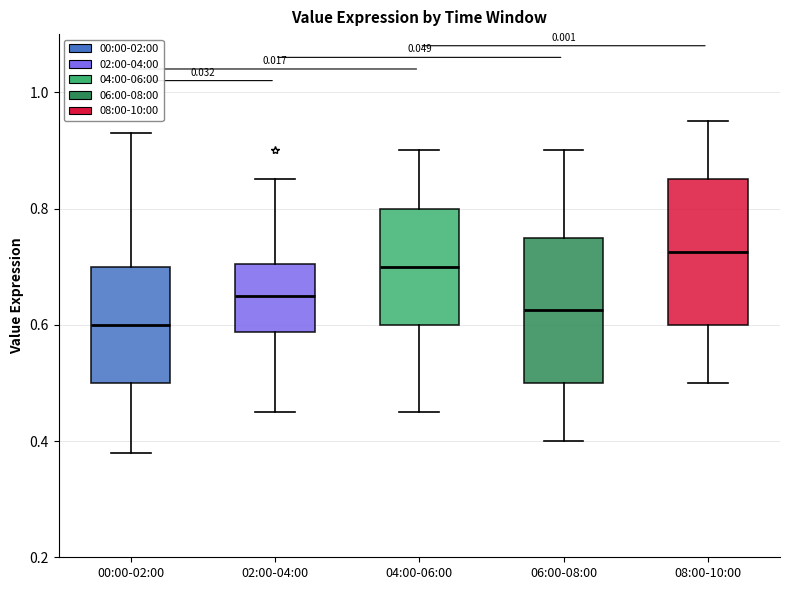

Reading left to right, transcribe this box plot: for each box, give where its median line is, the range the box spans, and where its two whiskers end, as read against the y-axis. The values are not printed on the chart, so give them approximately, as read against the axis.

00:00-02:00: median 0.60, box 0.50 to 0.70, whiskers 0.38 to 0.94
02:00-04:00: median 0.66, box 0.58 to 0.70, whiskers 0.46 to 0.86
04:00-06:00: median 0.70, box 0.60 to 0.80, whiskers 0.46 to 0.90
06:00-08:00: median 0.62, box 0.50 to 0.76, whiskers 0.40 to 0.90
08:00-10:00: median 0.72, box 0.60 to 0.86, whiskers 0.50 to 0.96